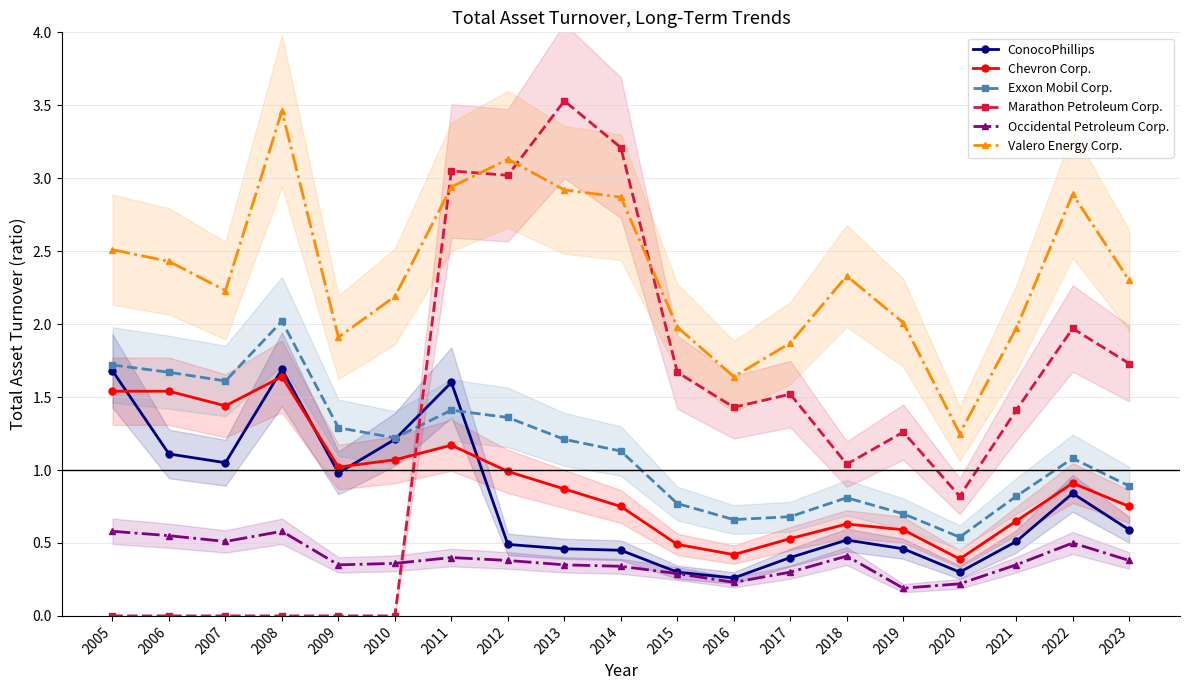

Where do Marathon Petroleum Corp. and Valero Energy Corp. first cross each other?

2010 and 2011